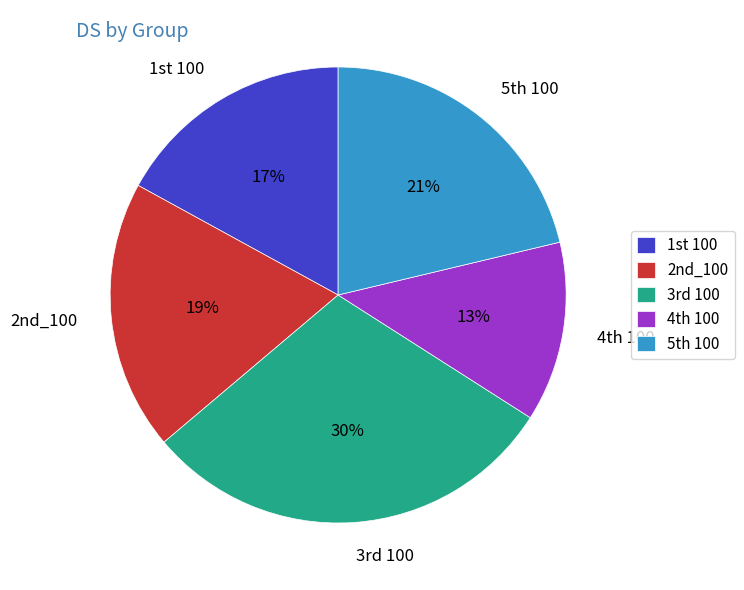

What is the largest slice in the pie chart?

3rd 100